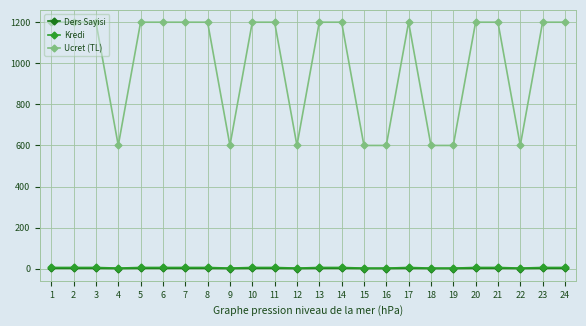

Is it true that Ders Sayisi equals 1 at 12?

True